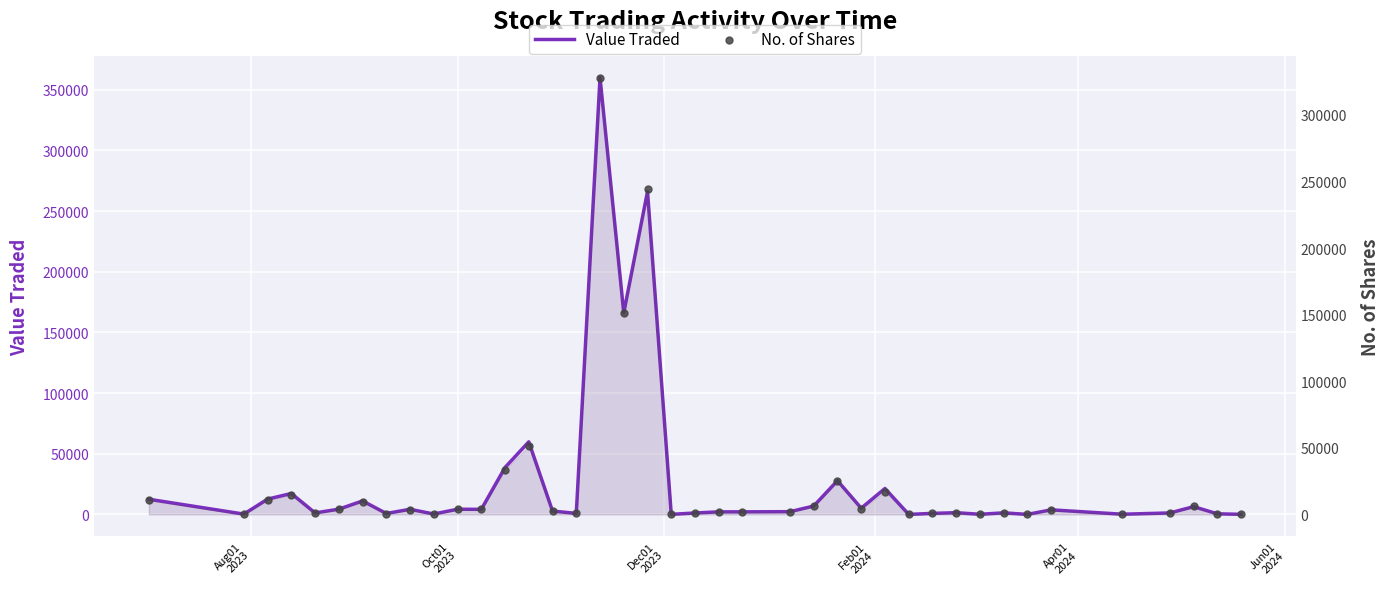

What is the total value across all series at Apr01
2024?

2257